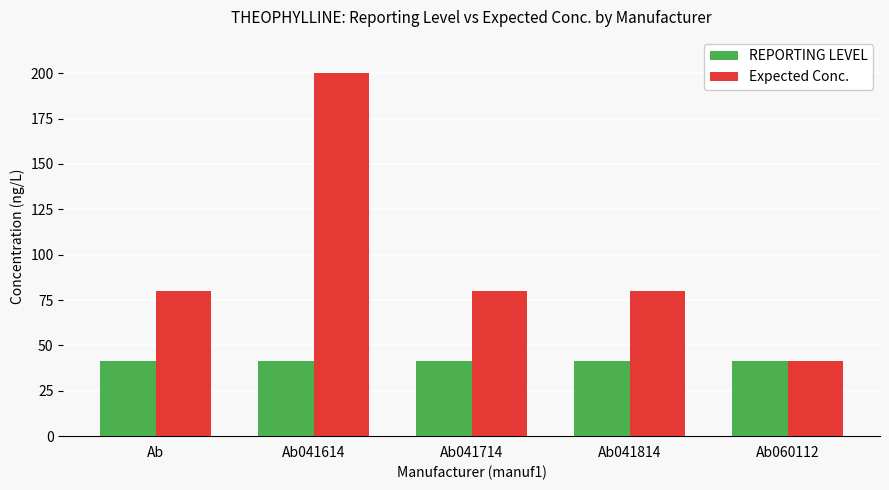

Reading left to right, transcribe all the data shown in this chart.

REPORTING LEVEL: 41.5	41.5	41.5	41.5	41.5
Expected Conc.: 80.0	200.0	80.0	80.0	41.5